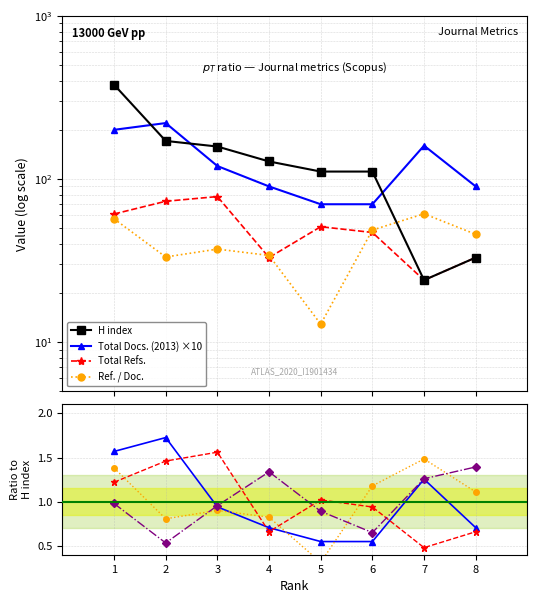

What is the sum of the Total Docs. (2013) ×10 values at 2 and 7?

380.0